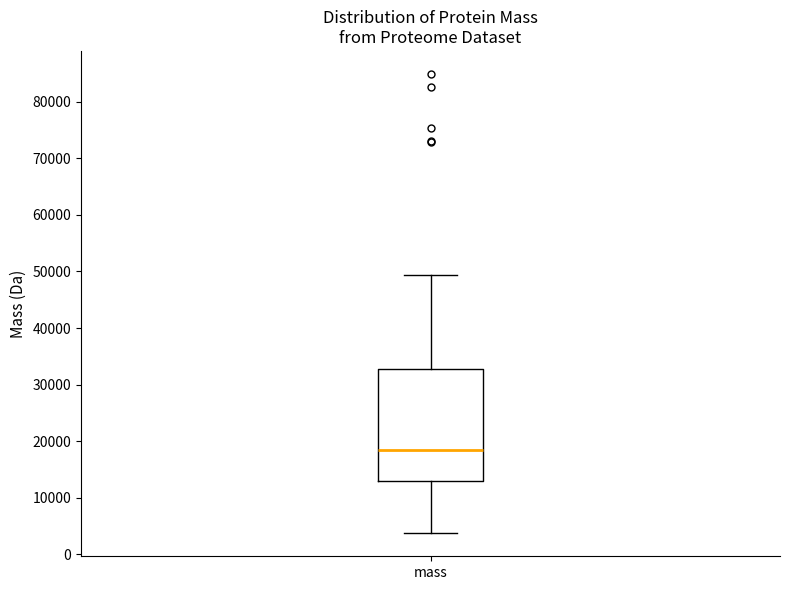

Transcribe this box plot: give where the median line is, the range the box spans, and where the two whiskers end, as read against the y-axis. The values are not printed on the chart, so give them approximately, as read against the axis.

median 18000, box 13000 to 33000, whiskers 4000 to 49000